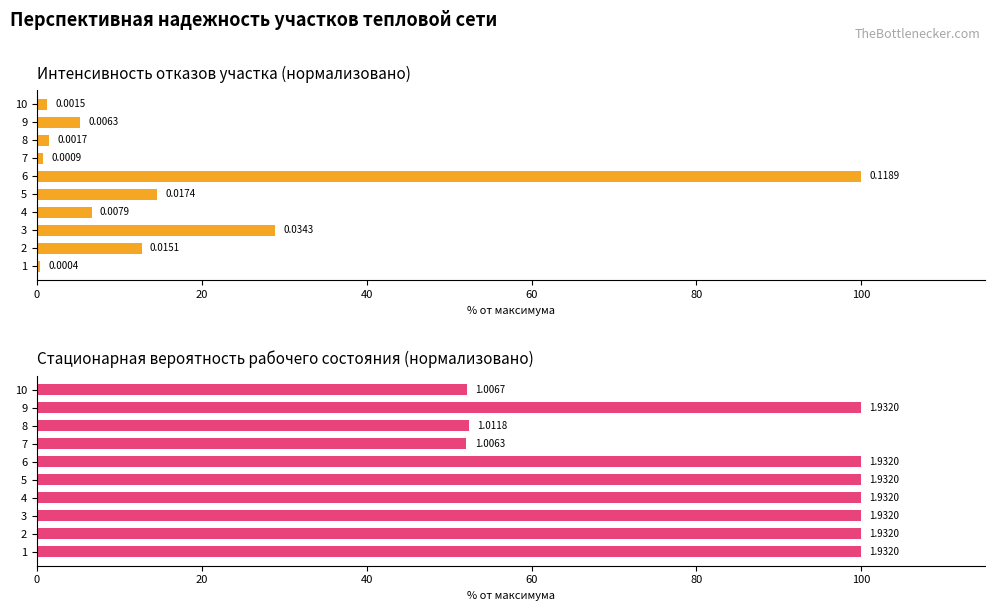

What is the sum of all Интенсивность отказов участка values?

171.9